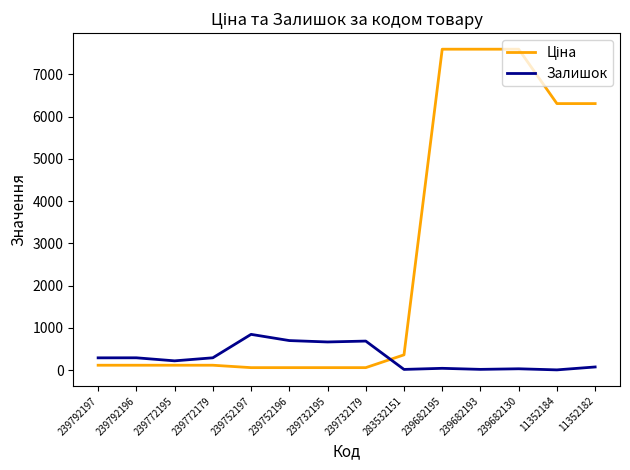

What is the maximum value shown in the chart?

7596.5